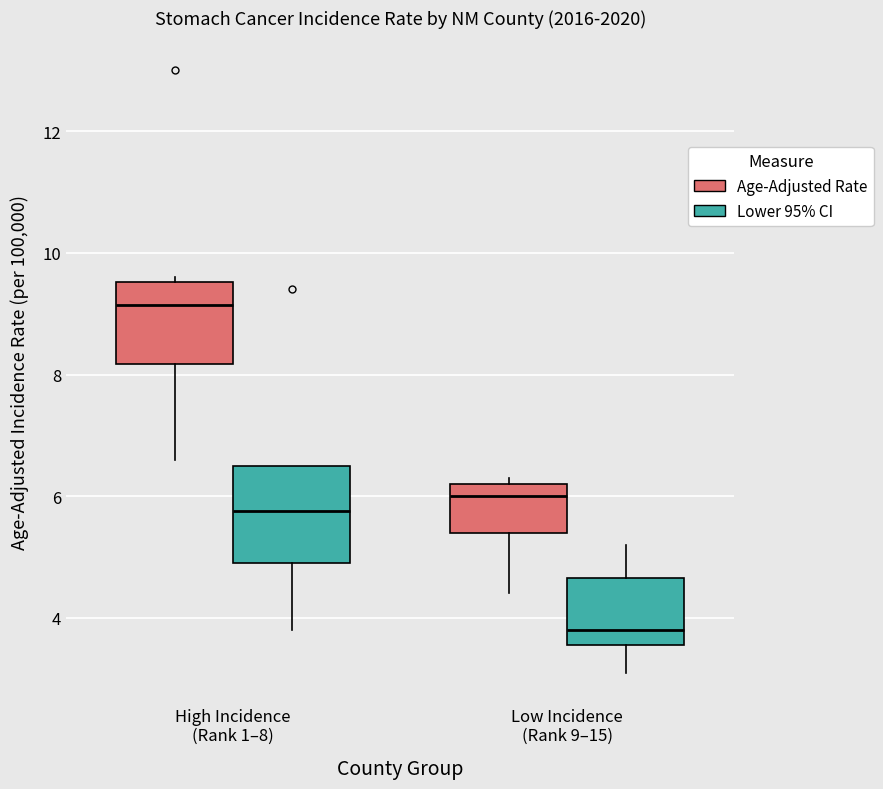

Reading left to right, transcribe this box plot: for each box, give where its median line is, the range the box spans, and where its two whiskers end, as read against the y-axis. The values are not printed on the chart, so give them approximately, as read against the axis.

High Incidence (Rank 1–8) (Age-Adjusted Rate): median 9.2, box 8.2 to 9.6, whiskers 6.6 to 9.6 (just above the box's upper edge)
High Incidence (Rank 1–8) (Lower 95% CI): median 5.8, box 5.0 to 6.6, whiskers 3.8 to 6.6
Low Incidence (Rank 9–15) (Age-Adjusted Rate): median 6.0, box 5.4 to 6.2, whiskers 4.4 to 6.4
Low Incidence (Rank 9–15) (Lower 95% CI): median 3.8, box 3.6 to 4.6, whiskers 3.2 to 5.2